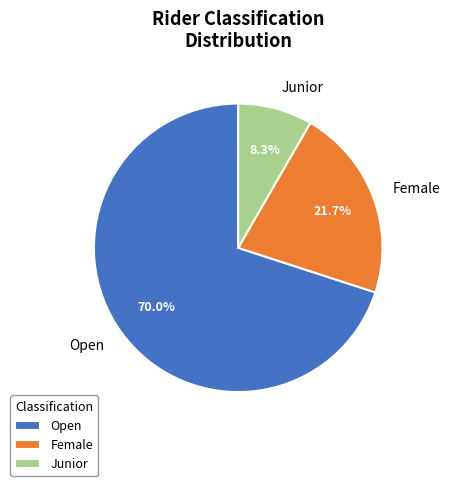

What is the majority slice?

Open